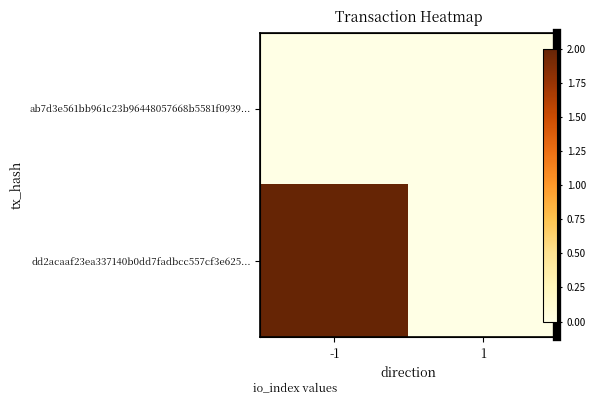

The dd2acaaf23ea337140b0dd7fadbcc557cf3e625... series shows 2 at -1. True or false?

True